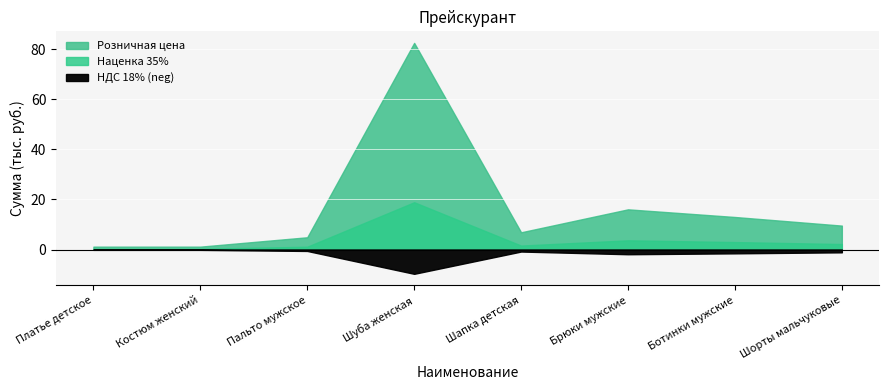

True or false: Розничная цена and НДС 18% intersect in this chart.

False